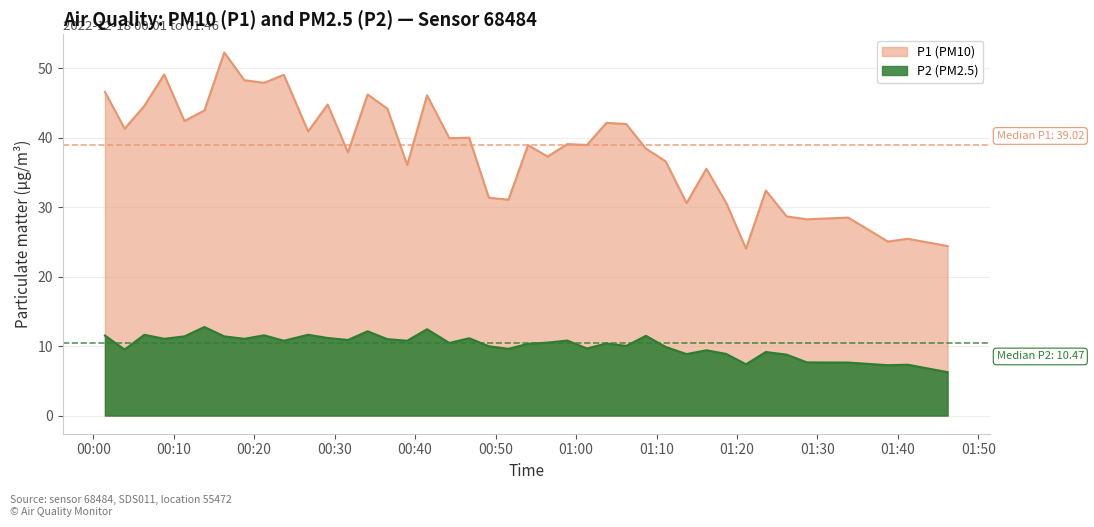

Reading left to right, list all the values displayed in this chart.

P1: 2022-12-18T00:01:27=46.6	2022-12-18T00:03:54=41.3	2022-12-18T00:06:21=44.6	2022-12-18T00:08:49=49.1	2022-12-18T00:11:20=42.4	2022-12-18T00:13:49=43.9	2022-12-18T00:16:17=52.3	2022-12-18T00:18:46=48.3	2022-12-18T00:21:14=47.9	2022-12-18T00:23:41=49.0	2022-12-18T00:26:42=40.9	2022-12-18T00:29:08=44.8	2022-12-18T00:31:39=37.9	2022-12-18T00:34:06=46.2	2022-12-18T00:36:33=44.2	2022-12-18T00:39:01=36.1	2022-12-18T00:41:29=46.1	2022-12-18T00:44:15=39.9	2022-12-18T00:46:43=40.0	2022-12-18T00:49:10=31.4	2022-12-18T00:51:36=31.1	2022-12-18T00:54:02=38.9	2022-12-18T00:56:28=37.3	2022-12-18T00:58:55=39.1	2022-12-18T01:01:21=39.0	2022-12-18T01:03:47=42.1	2022-12-18T01:06:14=42.0	2022-12-18T01:08:41=38.4	2022-12-18T01:11:08=36.6	2022-12-18T01:13:44=30.6	2022-12-18T01:16:12=35.5	2022-12-18T01:18:40=30.6	2022-12-18T01:21:07=24.0	2022-12-18T01:23:35=32.4	2022-12-18T01:26:10=28.7	2022-12-18T01:28:42=28.2	2022-12-18T01:33:49=28.5	2022-12-18T01:38:45=25.1	2022-12-18T01:41:13=25.4	2022-12-18T01:46:10=24.4
P2: 2022-12-18T00:01:27=11.5	2022-12-18T00:03:54=9.5	2022-12-18T00:06:21=11.6	2022-12-18T00:08:49=11.1	2022-12-18T00:11:20=11.4	2022-12-18T00:13:49=12.8	2022-12-18T00:16:17=11.4	2022-12-18T00:18:46=11.1	2022-12-18T00:21:14=11.6	2022-12-18T00:23:41=10.8	2022-12-18T00:26:42=11.6	2022-12-18T00:29:08=11.2	2022-12-18T00:31:39=10.9	2022-12-18T00:34:06=12.1	2022-12-18T00:36:33=11.0	2022-12-18T00:39:01=10.8	2022-12-18T00:41:29=12.4	2022-12-18T00:44:15=10.4	2022-12-18T00:46:43=11.1	2022-12-18T00:49:10=10.0	2022-12-18T00:51:36=9.6	2022-12-18T00:54:02=10.3	2022-12-18T00:56:28=10.5	2022-12-18T00:58:55=10.8	2022-12-18T01:01:21=9.7	2022-12-18T01:03:47=10.4	2022-12-18T01:06:14=10.0	2022-12-18T01:08:41=11.5	2022-12-18T01:11:08=9.9	2022-12-18T01:13:44=8.8	2022-12-18T01:16:12=9.4	2022-12-18T01:18:40=8.9	2022-12-18T01:21:07=7.4	2022-12-18T01:23:35=9.2	2022-12-18T01:26:10=8.8	2022-12-18T01:28:42=7.7	2022-12-18T01:33:49=7.6	2022-12-18T01:38:45=7.2	2022-12-18T01:41:13=7.3	2022-12-18T01:46:10=6.2